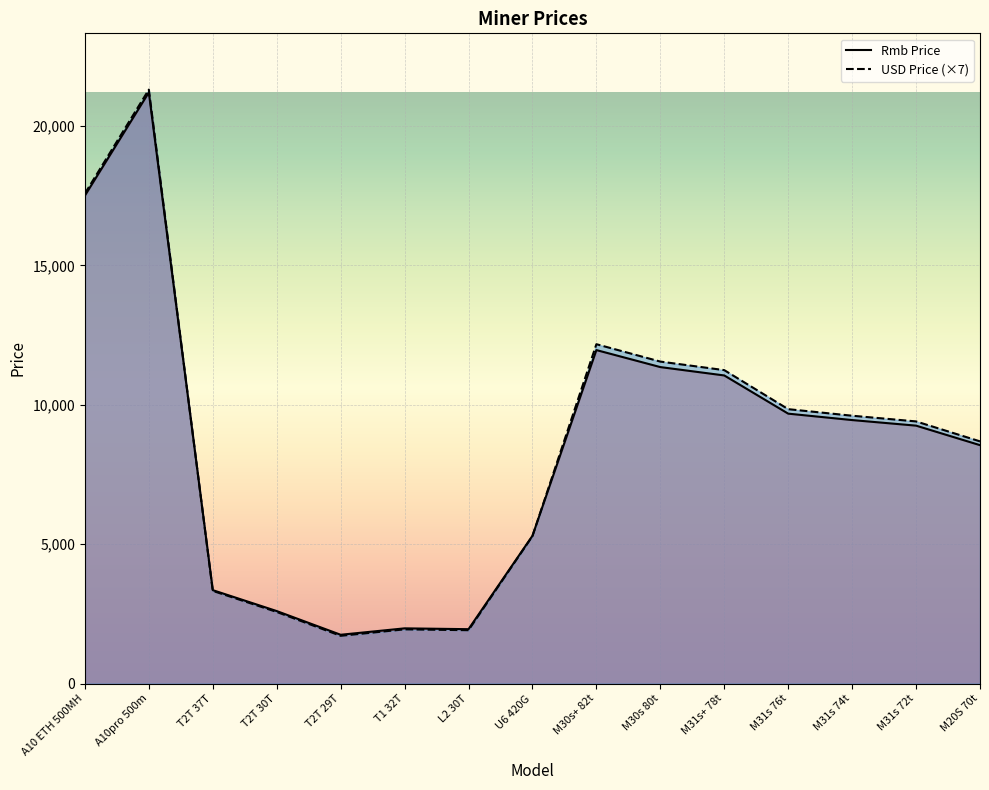

Rank the series by their maximum value, from highest to lowest.

USD Price, Rmb Price